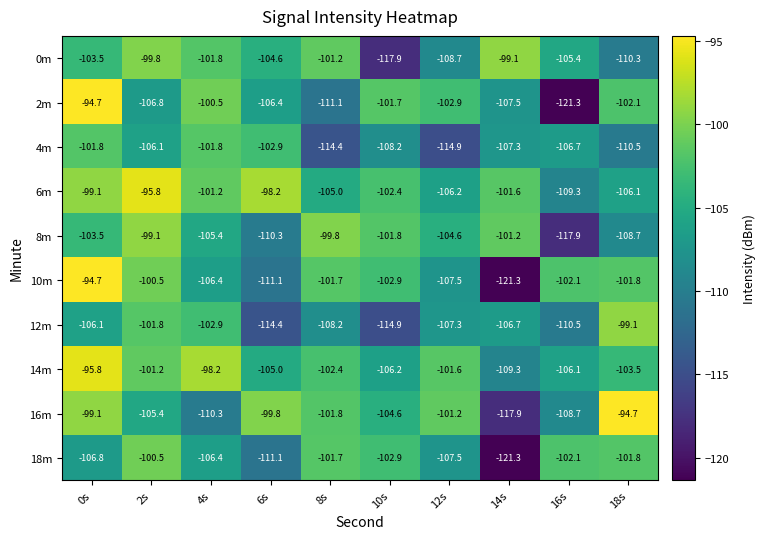

What is the average value of the 0m series?

-105.2